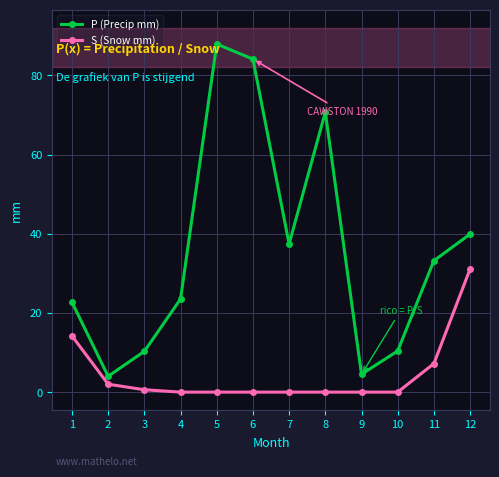

What is the difference between the second highest and minimum values in the P (Precip mm) series?

80.1